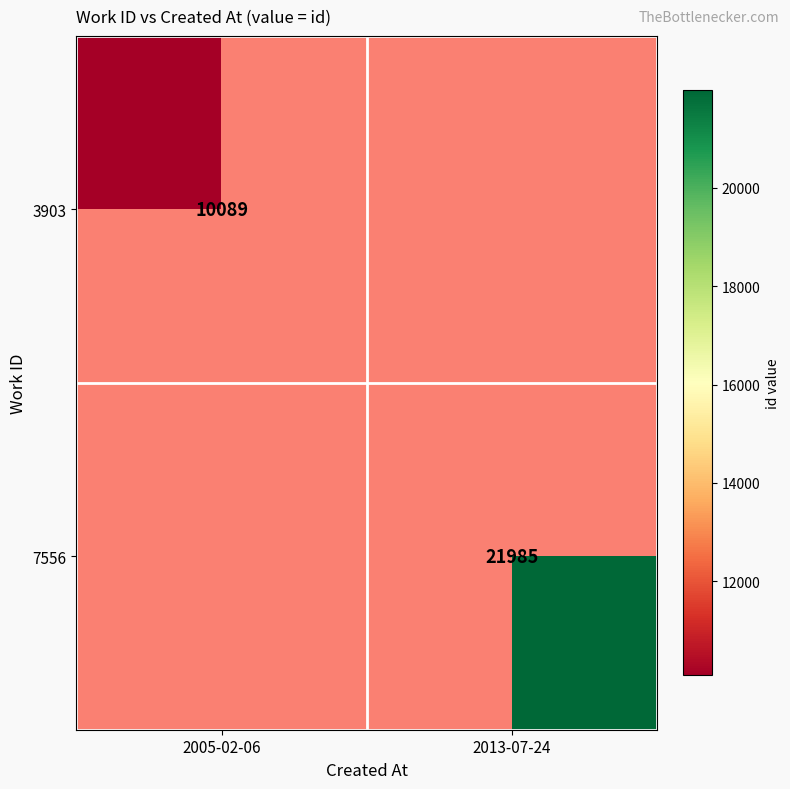

True or false: 3903 has a value of 10089 at 2005-02-06.

True